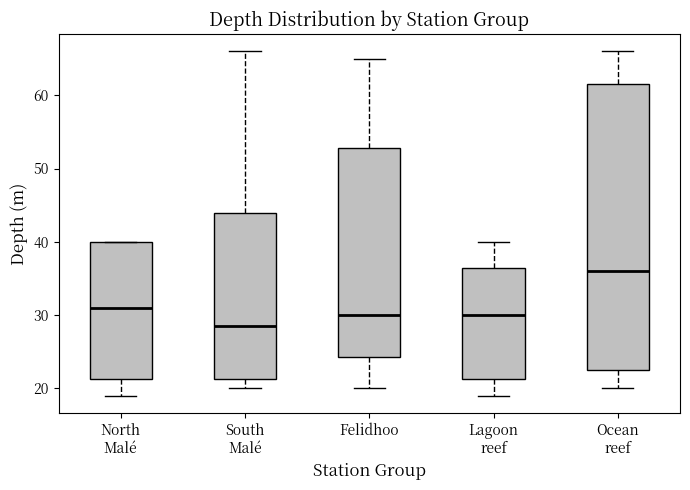

Comparing the boxes themselves (not the whiskers), which one is the tallest?

Ocean reef